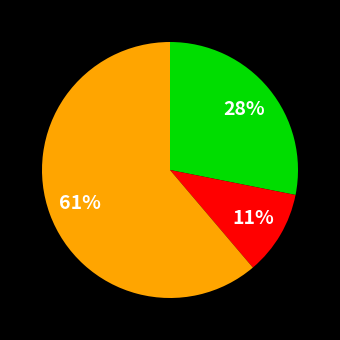

Is there a majority slice in this chart?

Yes